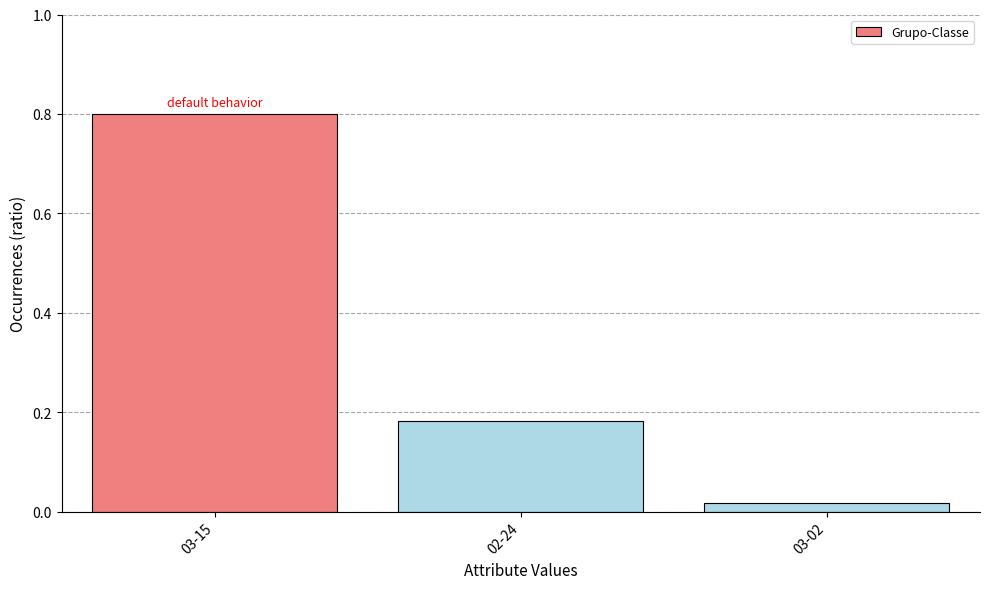

What is the sum of the values at 03-15 and 03-02?

0.8